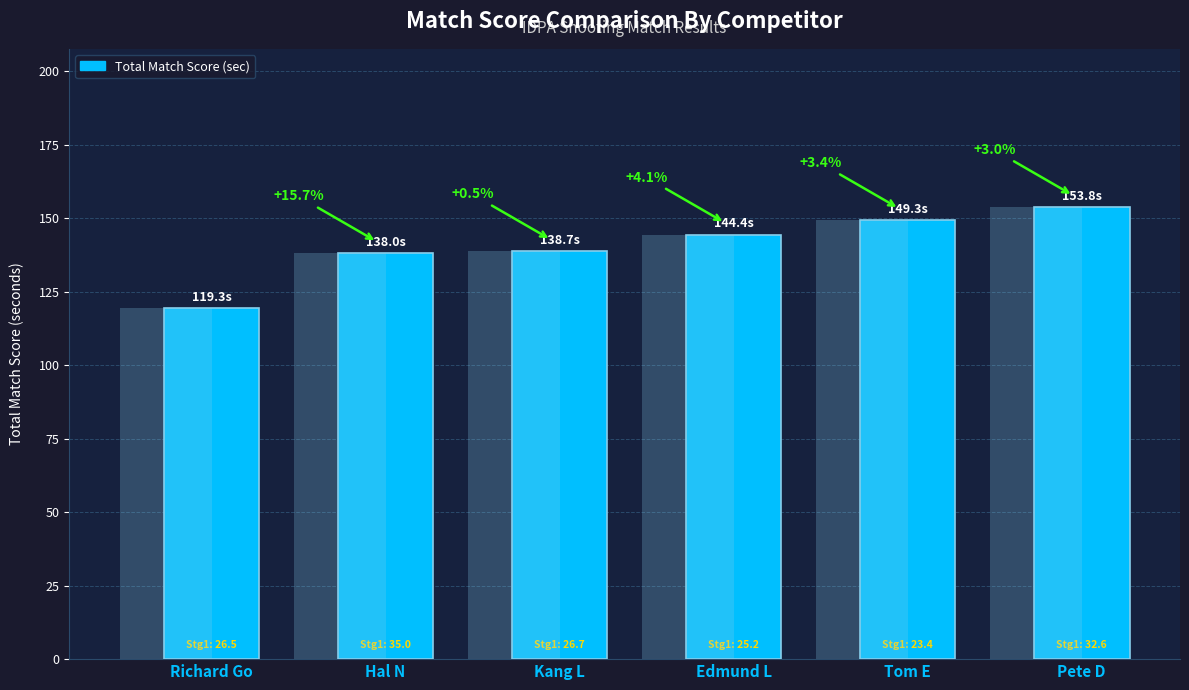

What position from the left is Hal N?

2